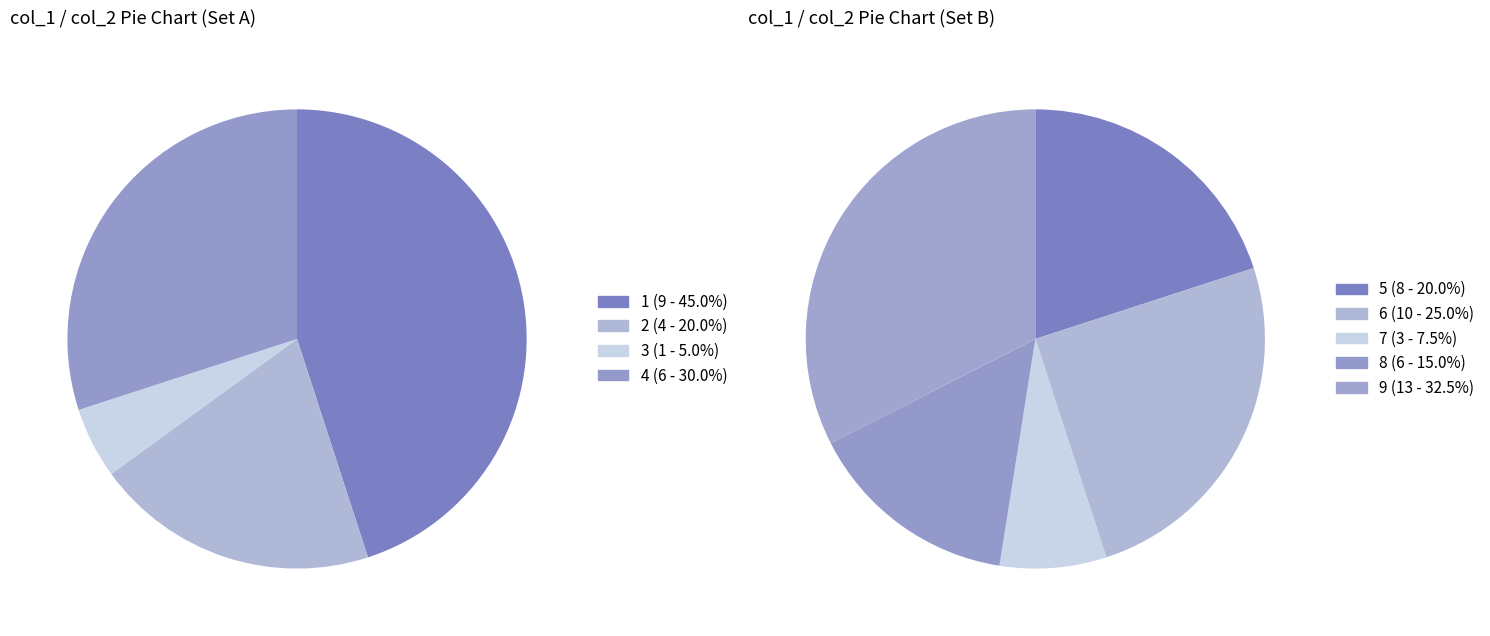

What is the change in value from 7 to 2?

+1